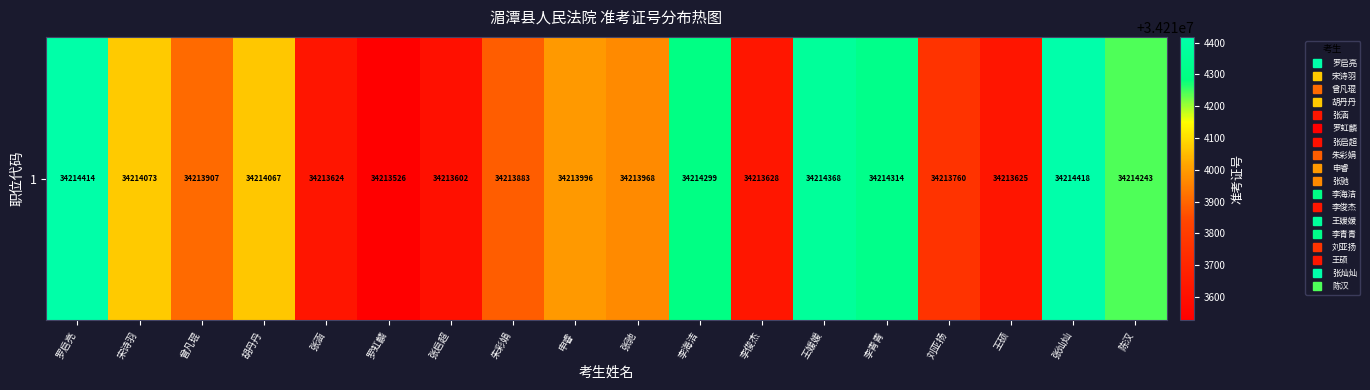

Which category has the highest value across all series?

张灿灿